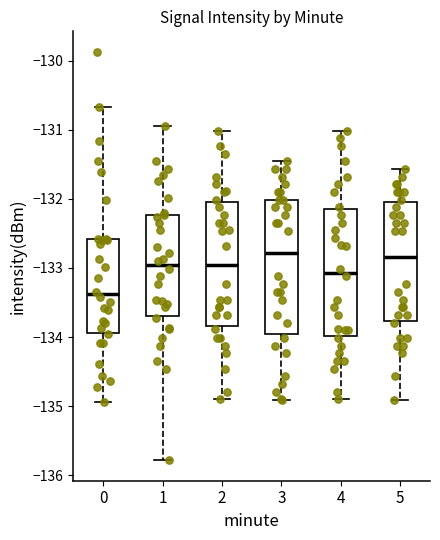

Reading left to right, read every box against the y-axis: the position of its median line, the range the box covers, and the ends of its whiskers. The values are not printed on the chart, so give them approximately, as read against the axis.

0: median -133.4, box -133.9 to -132.6, whiskers -134.9 to -130.7
1: median -133.0, box -133.7 to -132.2, whiskers -135.8 to -130.9
2: median -133.0, box -133.8 to -132.0, whiskers -134.9 to -131.0
3: median -132.8, box -134.0 to -132.0, whiskers -134.9 to -131.5
4: median -133.1, box -134.0 to -132.2, whiskers -134.9 to -131.0
5: median -132.8, box -133.8 to -132.0, whiskers -134.9 to -131.6